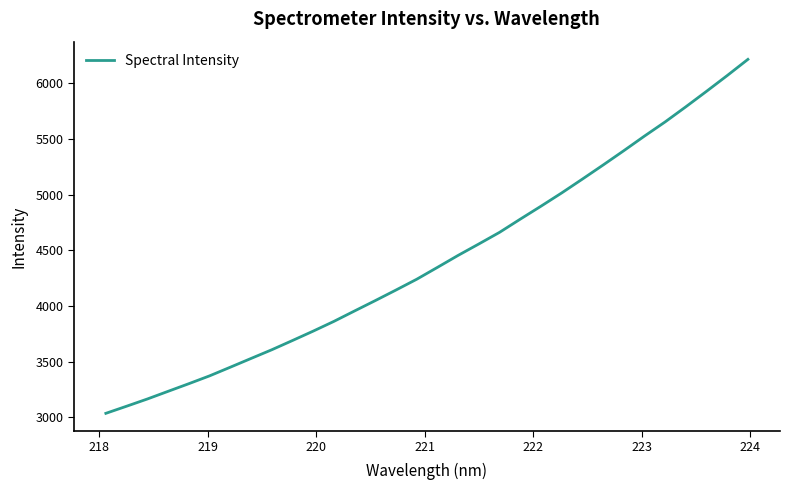

What is the smallest value displayed?

3034.3